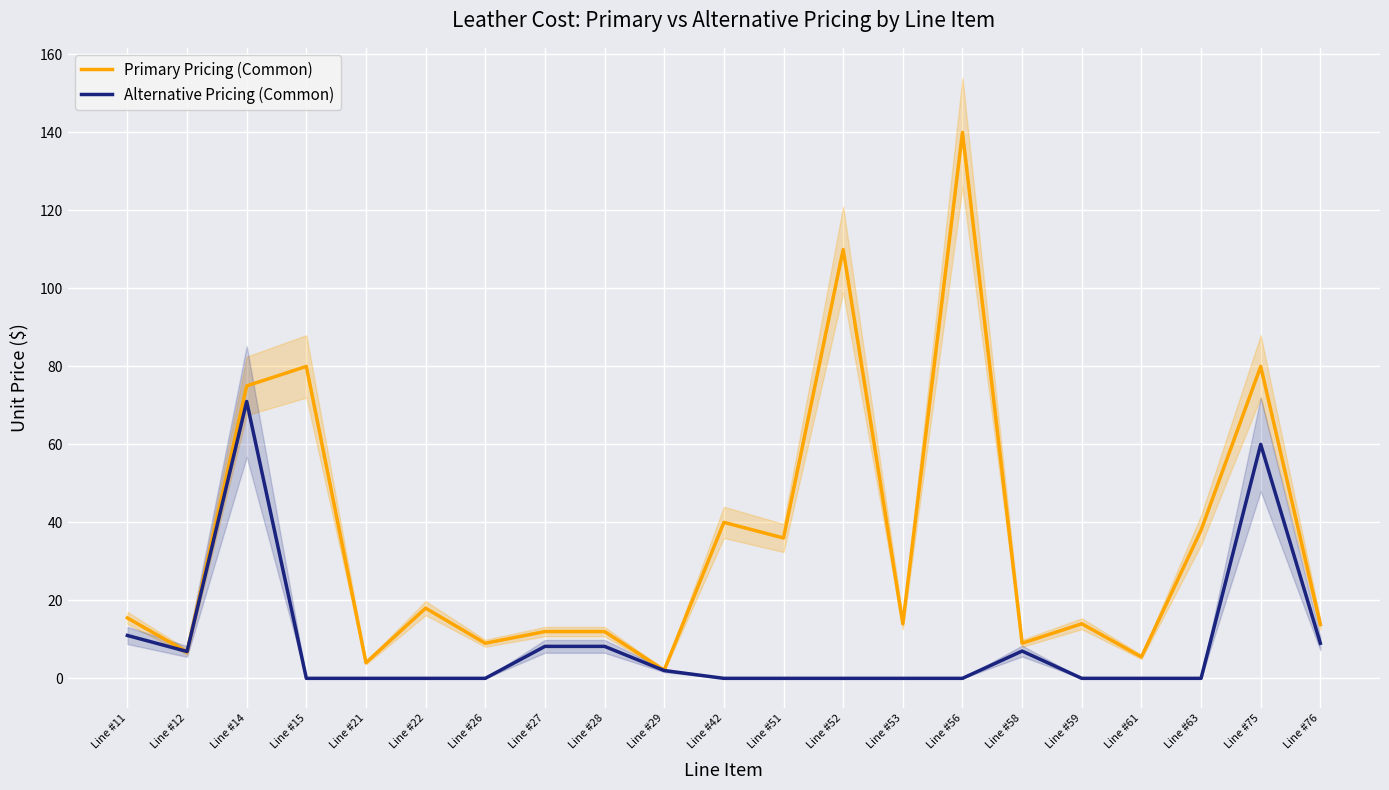

At which category does Alternative Pricing (Common) reach its first local valley?

Line #12